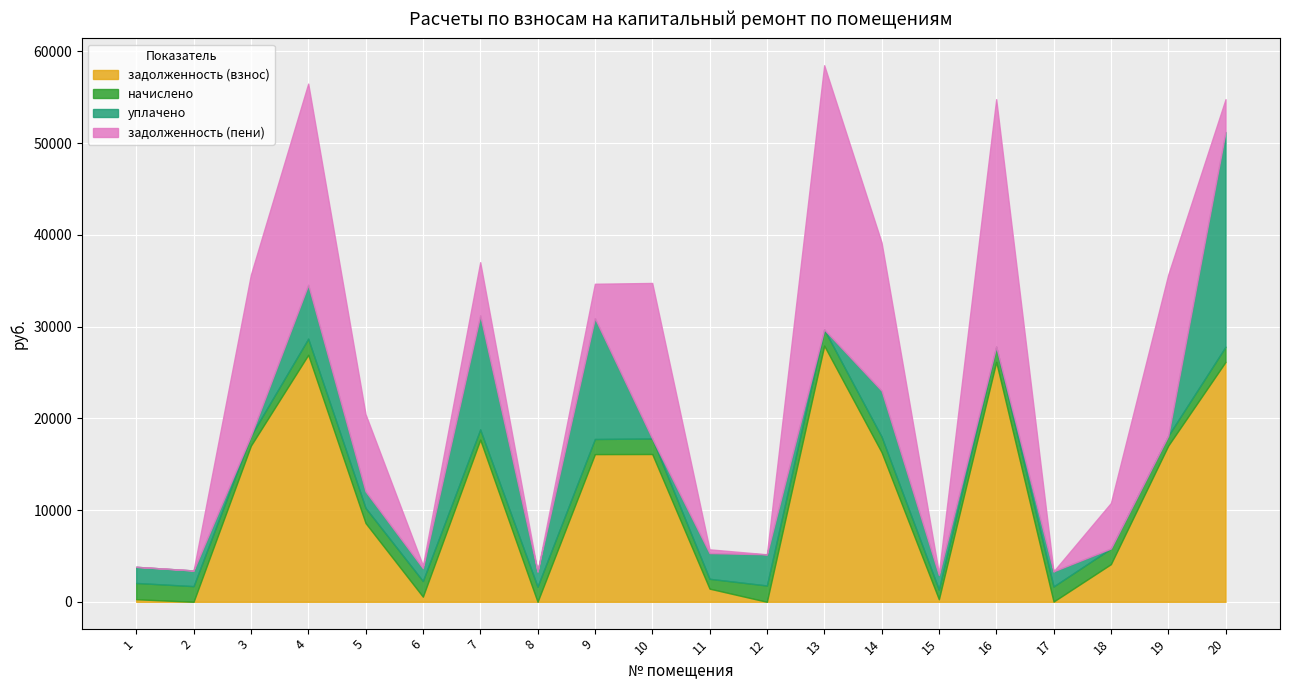

Rank the series by their average value, from lowest to highest.

начислено, уплачено, задолженность (пени), задолженность (взнос)